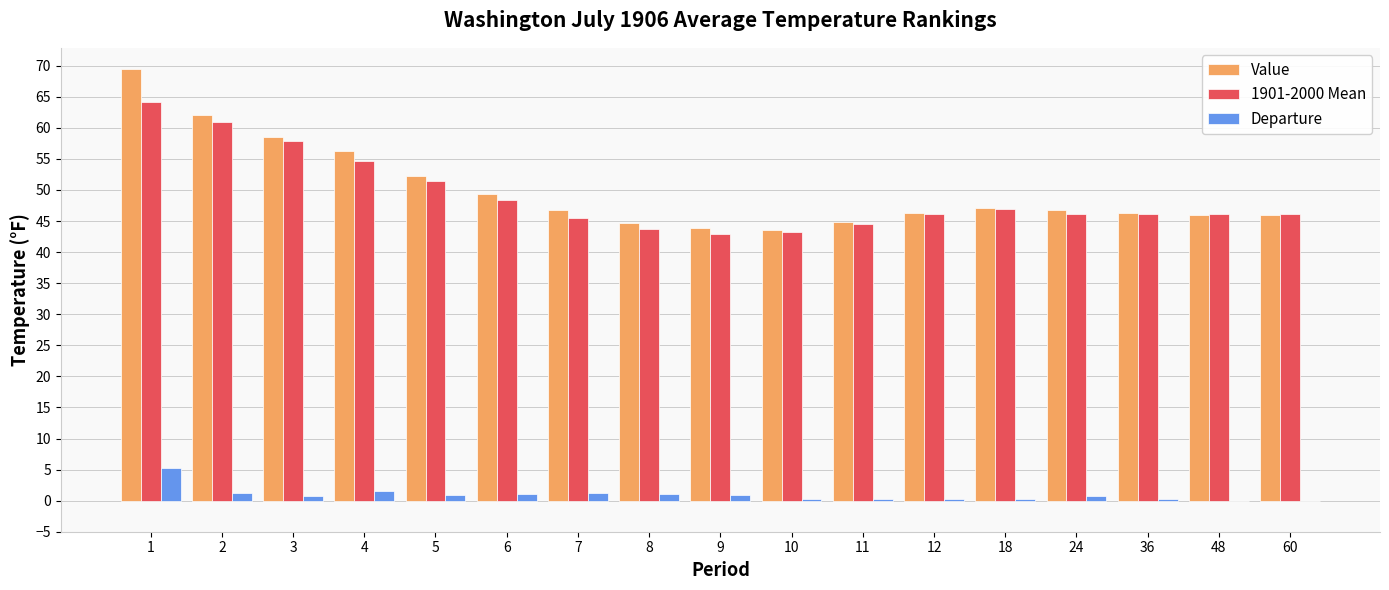

What is the highest value of the Departure series?

5.3